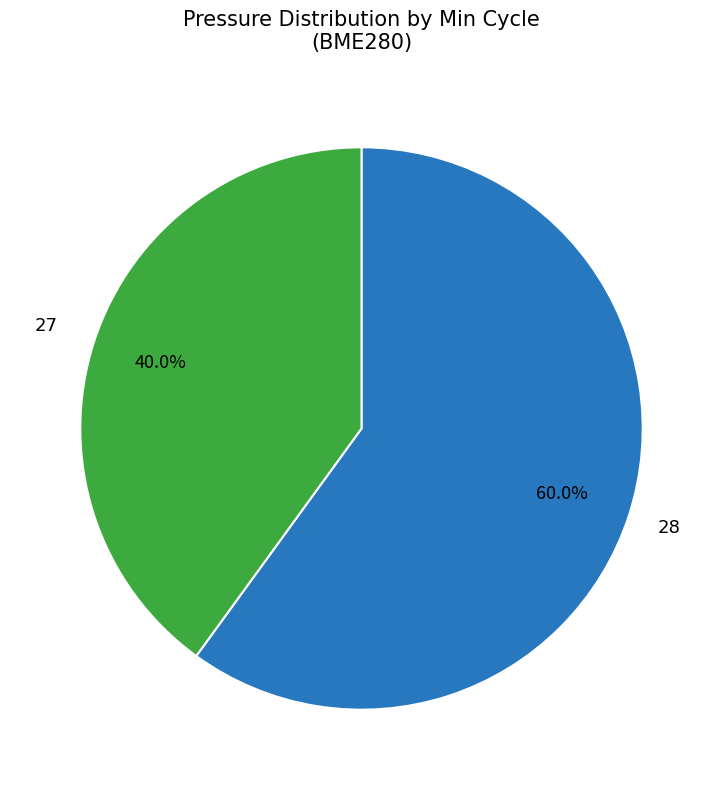

Is there any slice that represents more than half of the pie?

Yes